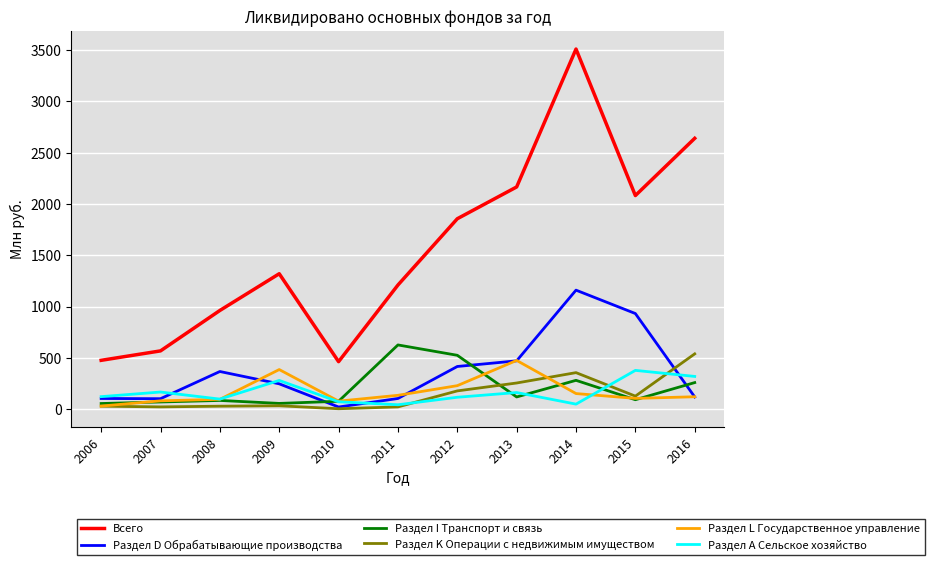

At which label does Всего reach its peak?

2014